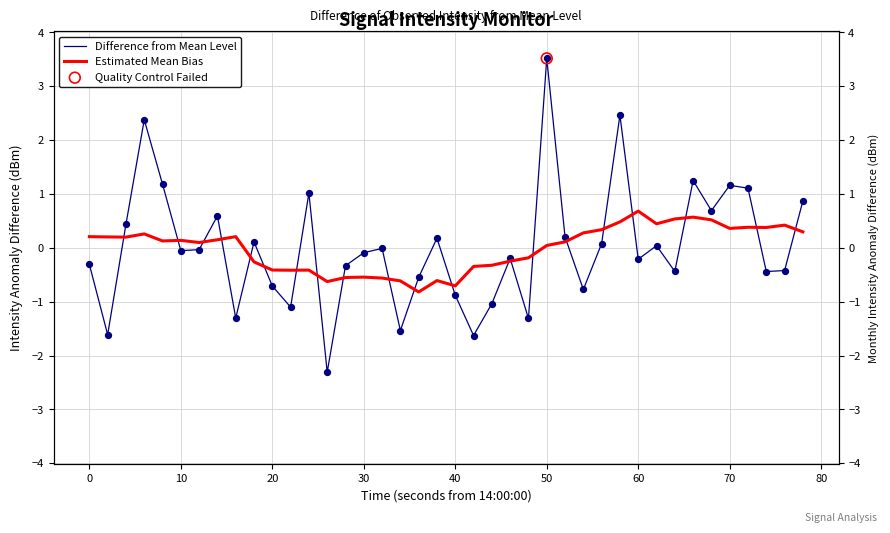

Which series contains the highest Y value?

Difference from Mean Level